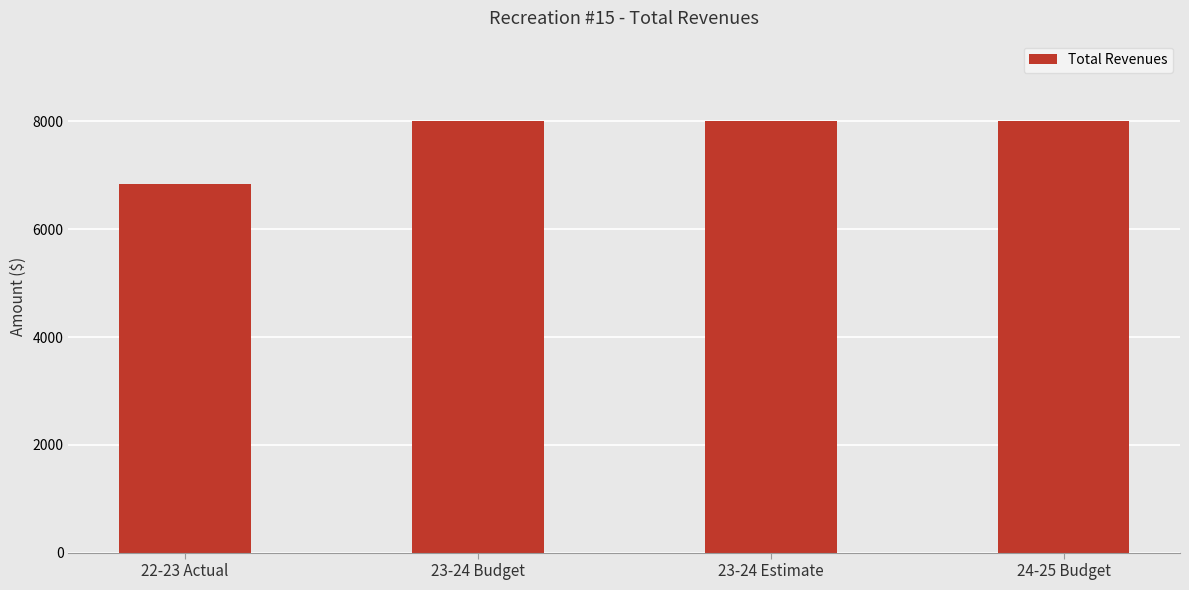

What is the label of the 1st bar from the left?

22-23 Actual